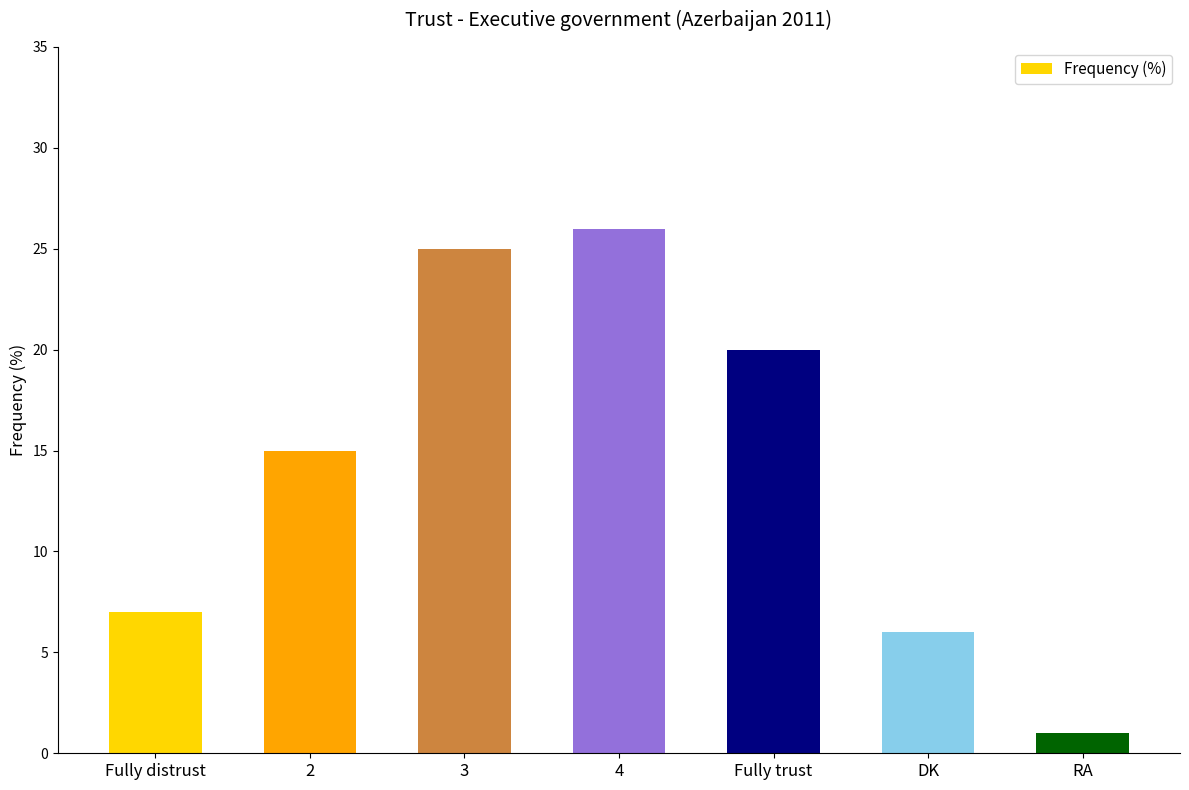

List the labels in order of value, smallest first.

RA, DK, Fully distrust, 2, Fully trust, 3, 4